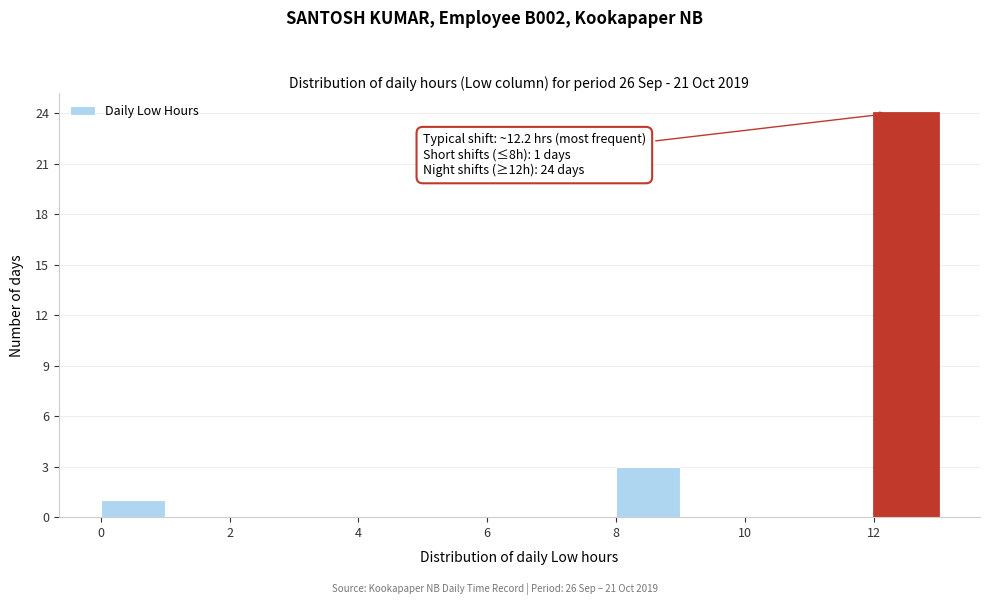

Over which range of the x-axis is the bar tallest?

12 to 13